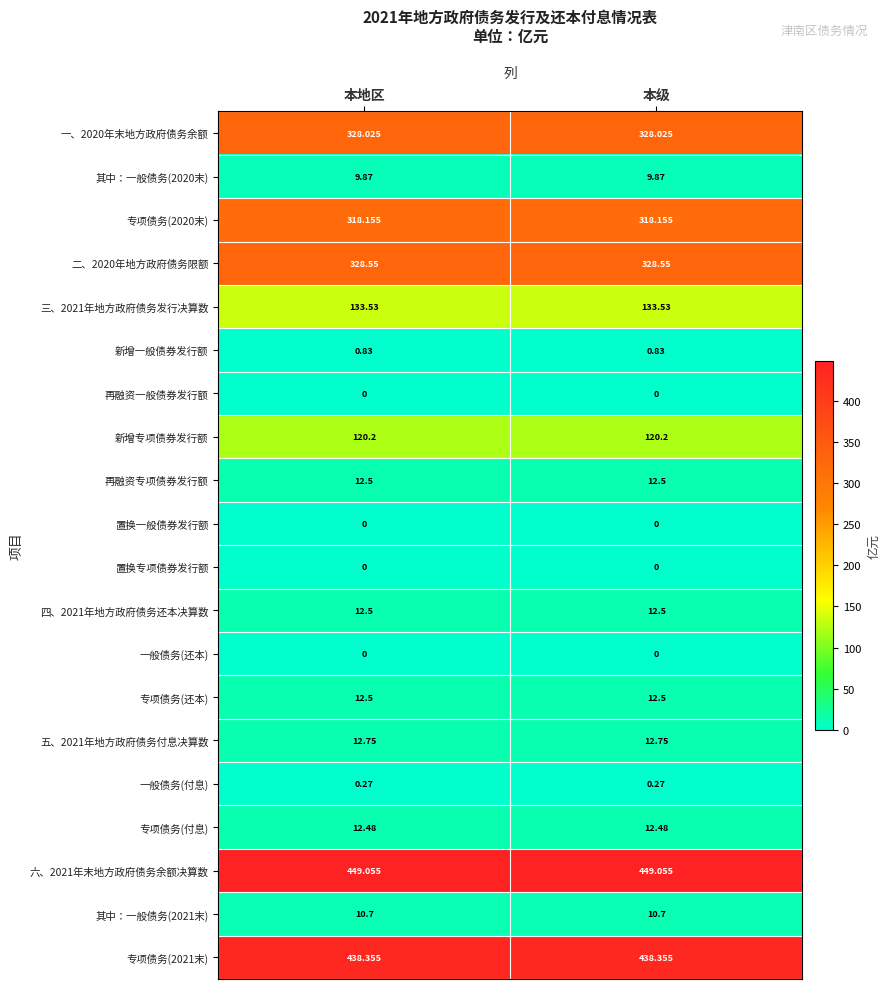

Is the value of 一般债务(付息) at 本级 greater than the value of 专项债务(付息) at 本地区?

No